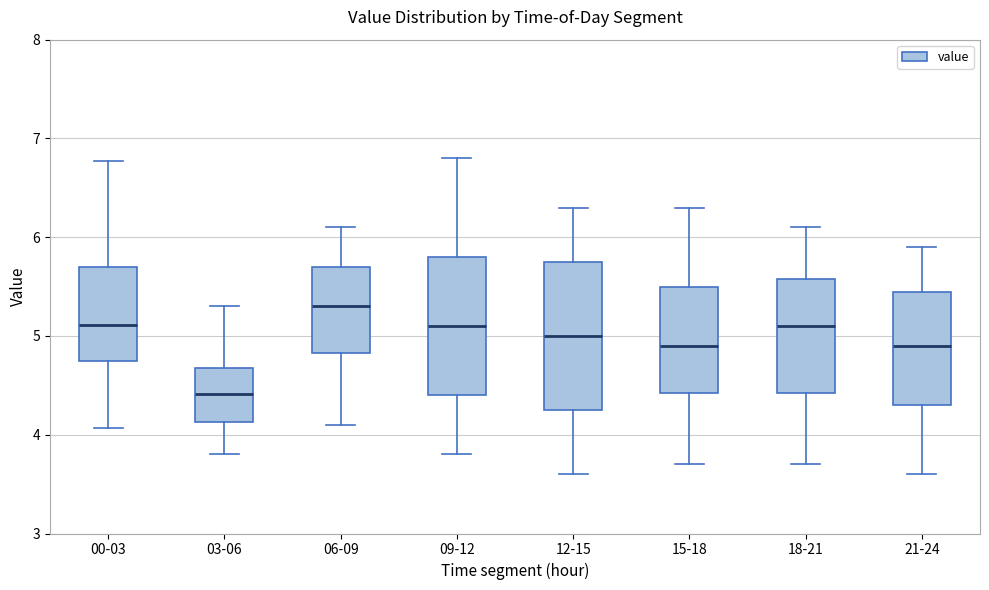

Where does the lower whisker of the box for 06-09 end on the y-axis? The values are not printed on the chart, so give them approximately, as read against the axis.

4.1